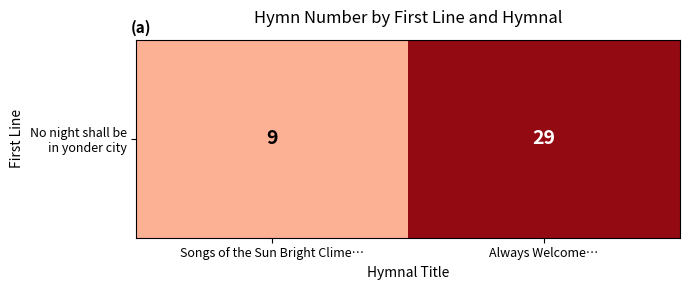

Read the value at Songs of the Sun Bright Clime…, to the nearest 10.

10